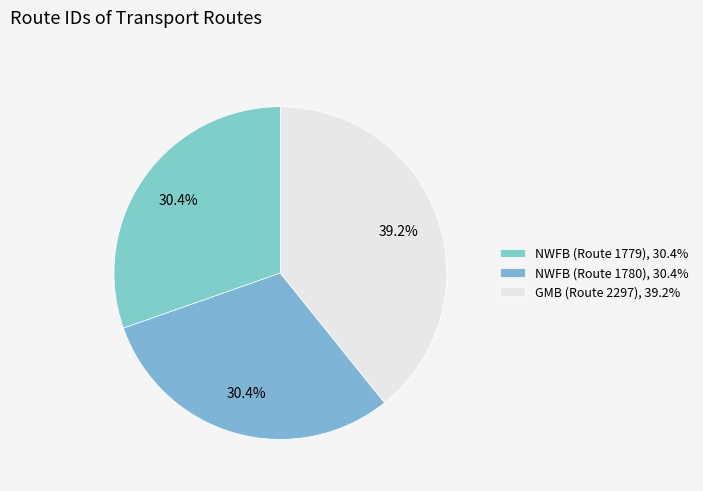

Which slice is the largest?

GMB (Route 2297)